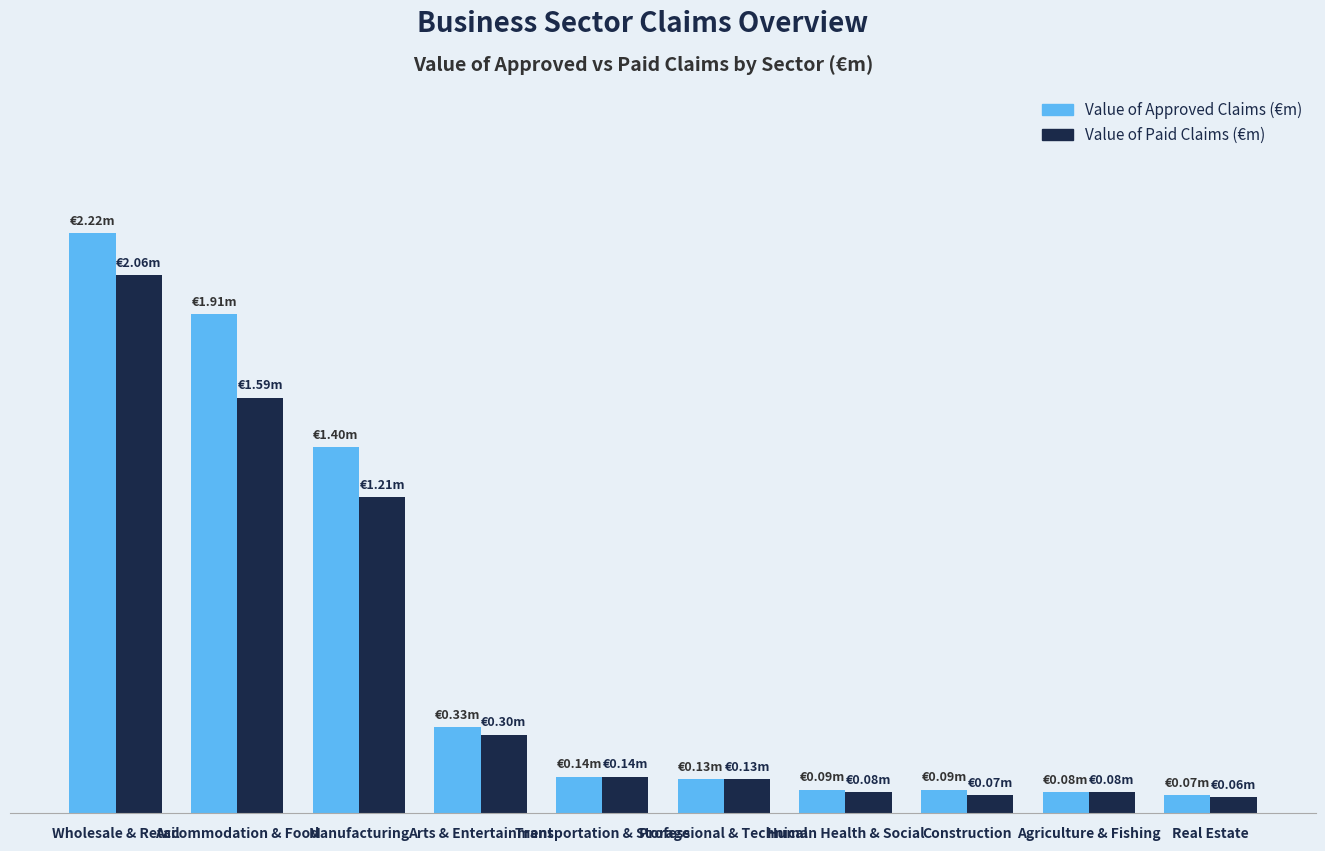

Does the chart contain stacked bars?

No